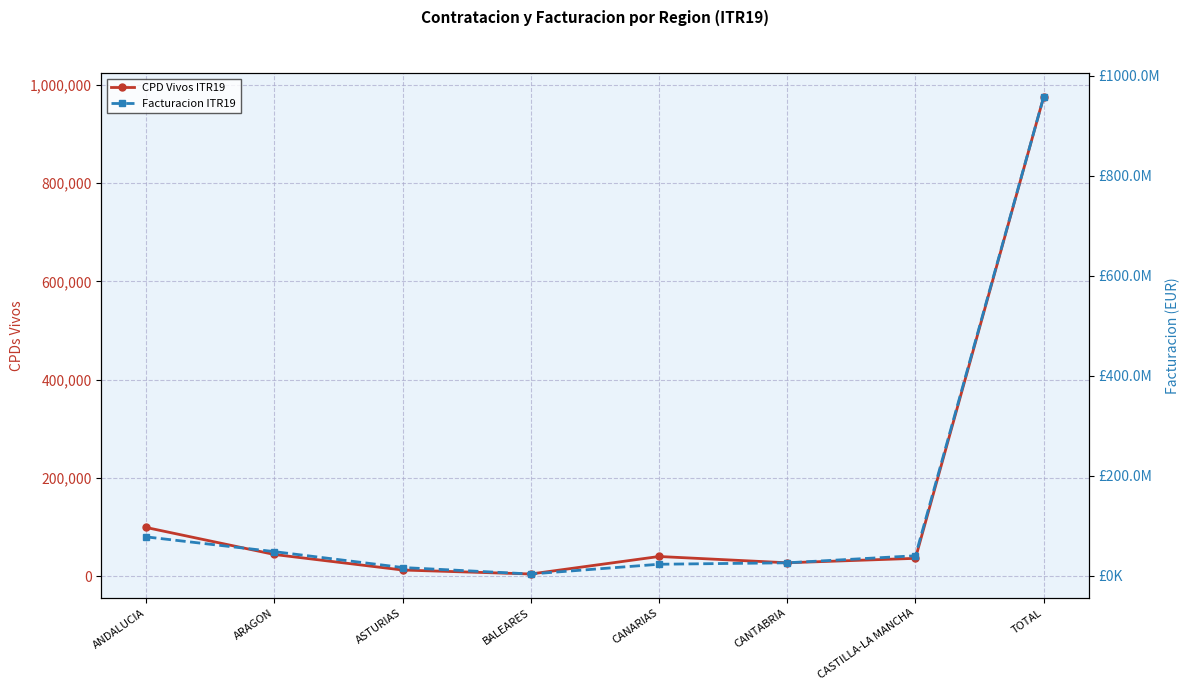

True or false: CPD Vivos ITR19 has more than 2 interior local peaks.

False